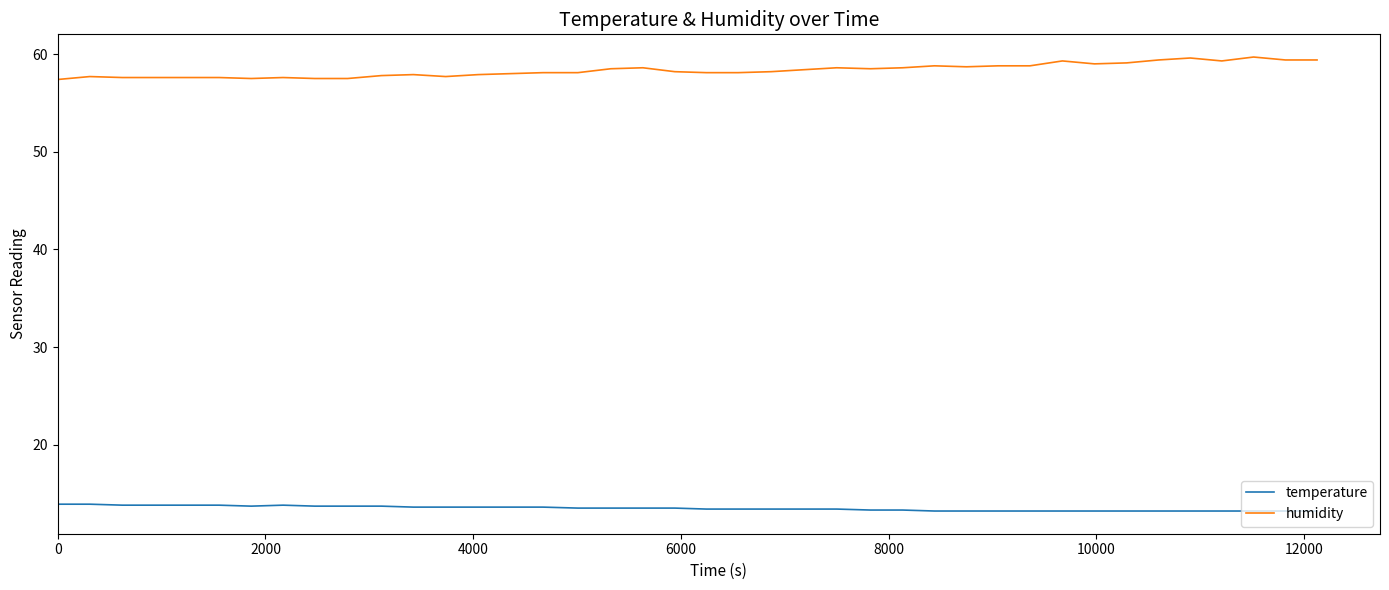

What is the highest value of the humidity series?

59.7